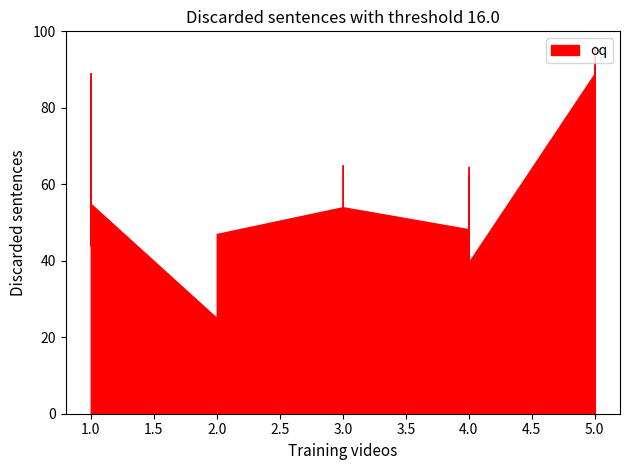

How many series are shown in this chart?

1